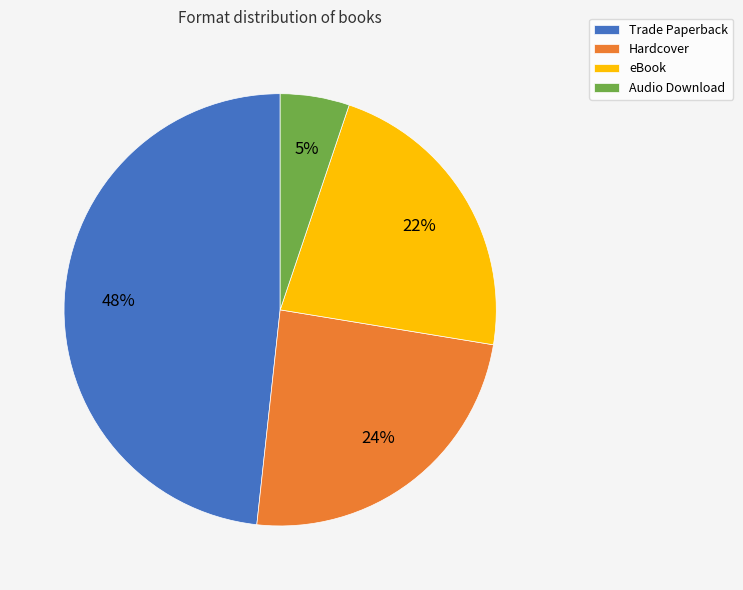

Is there a majority slice in this chart?

No